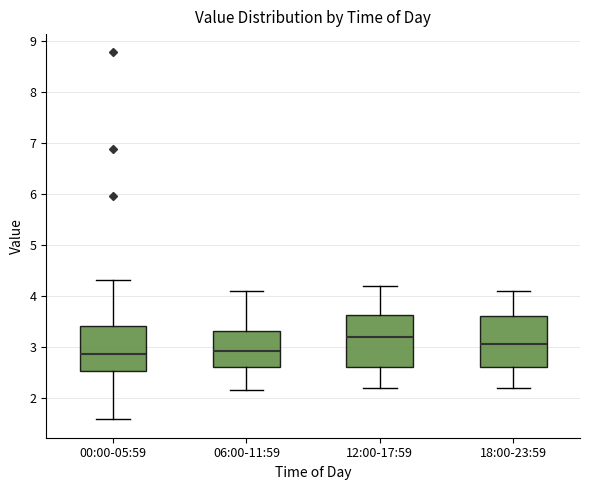

Where is the upper edge of the box for 18:00-23:59 on the y-axis? The values are not printed on the chart, so give them approximately, as read against the axis.

3.6